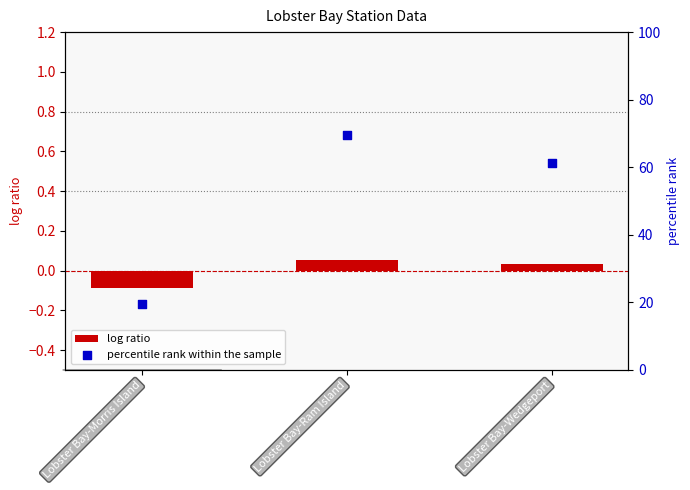

Which series reaches the maximum Y coordinate?

percentile rank within the sample